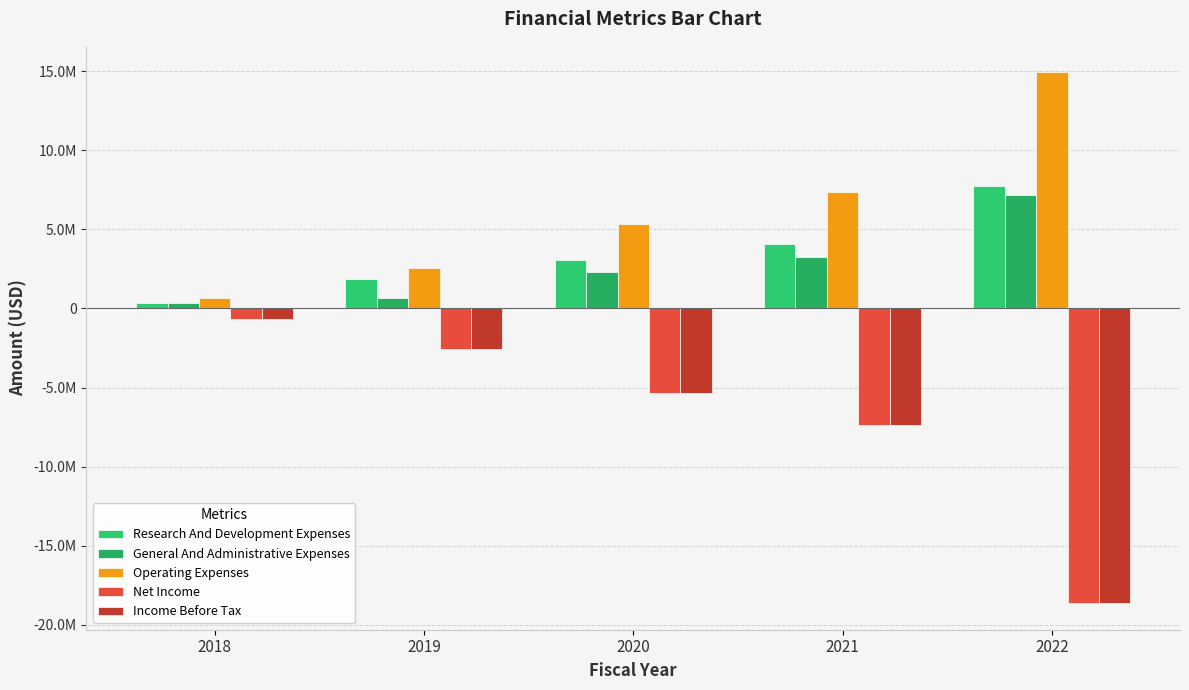

Reading right to left, what are all the values shown in this chart?

Research And Development Expenses: 7729240	4083303	3034152	1882345	332642
General And Administrative Expenses: 7197162	3253412	2313870	680486	331661
Operating Expenses: 14926402	7336715	5348022	2577299	666164
Net Income: -18632761	-7377976	-5320873	-2539498	-659246
Income Before Tax: -18631161	-7376376	-5319273	-2537909	-657646